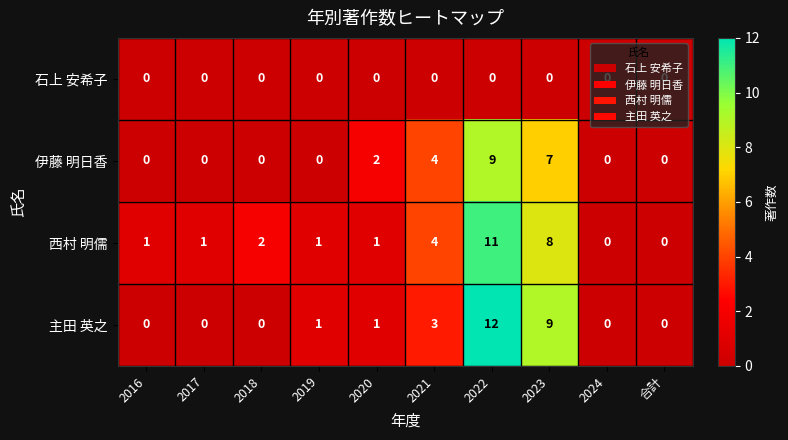

Read the 伊藤 明日香 value at 2023.

7